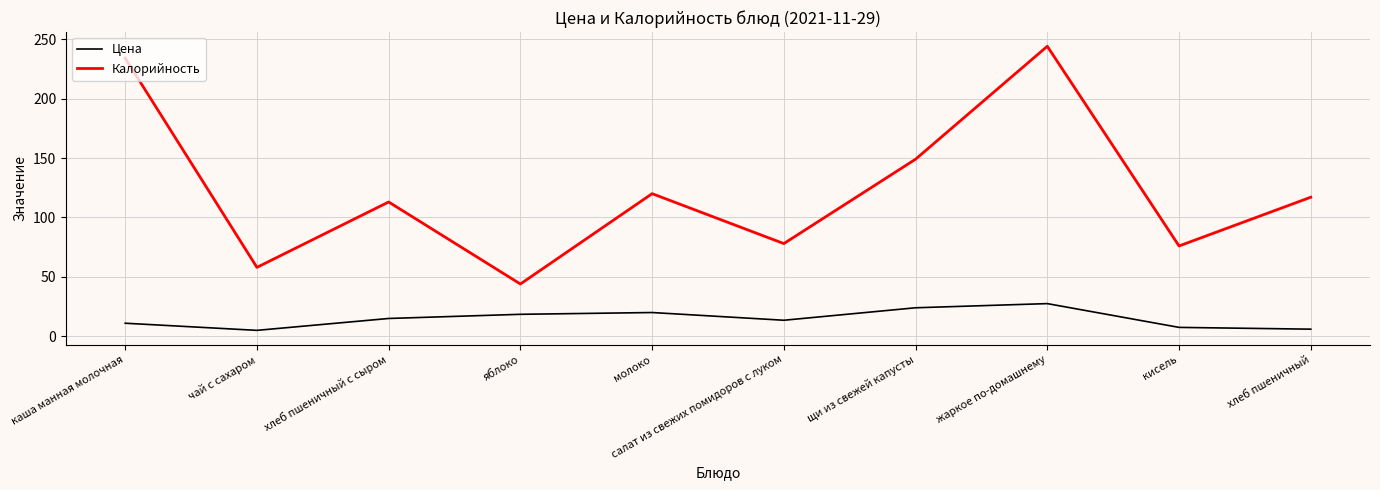

In Цена, how many points are higher than both neighbors (excluding endpoints)?

2